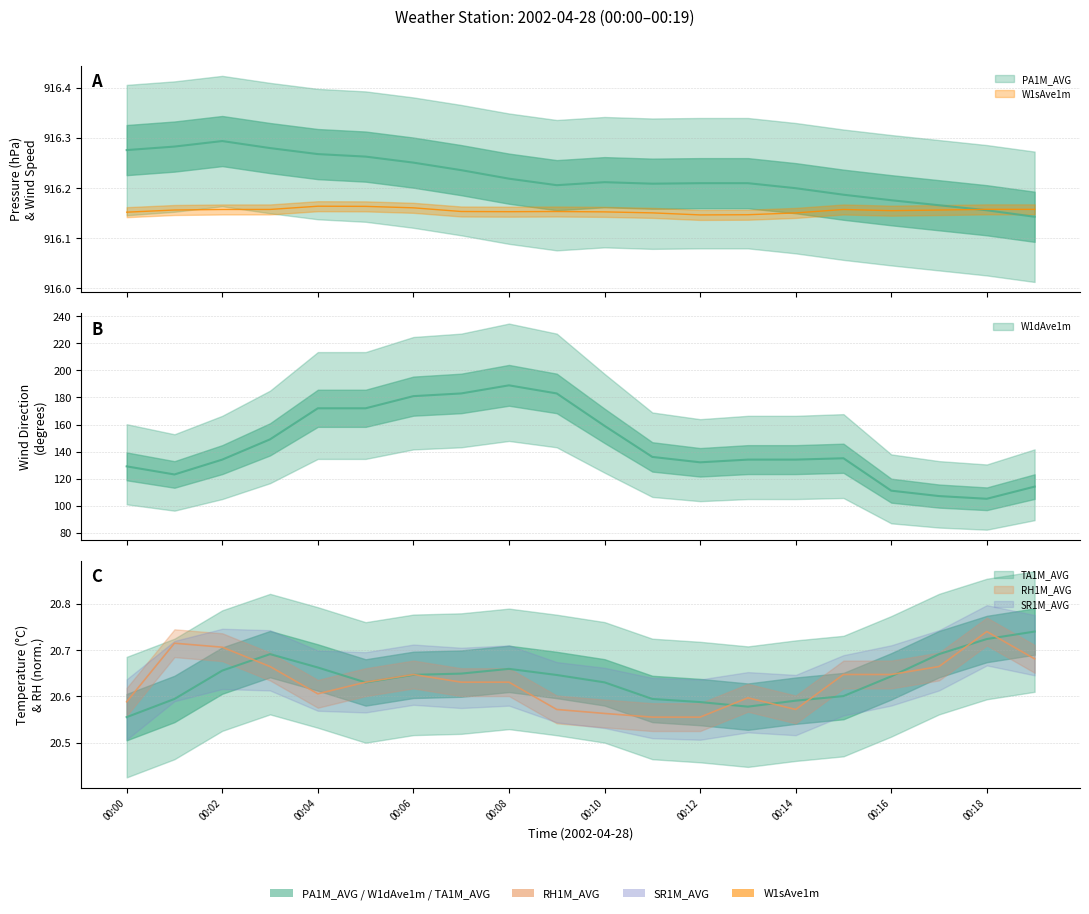

At which label is RH1M_AVG closest to 20?

00:11